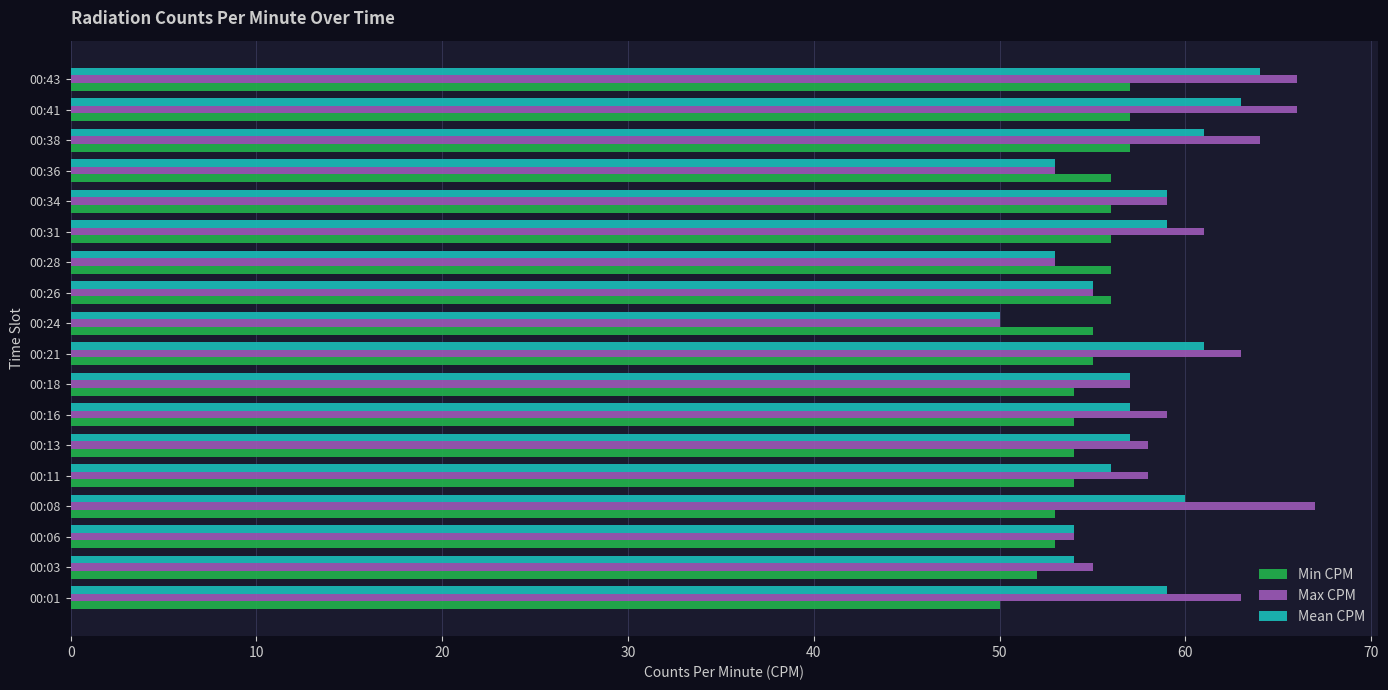

Which series has the widest spread of values?

Max CPM